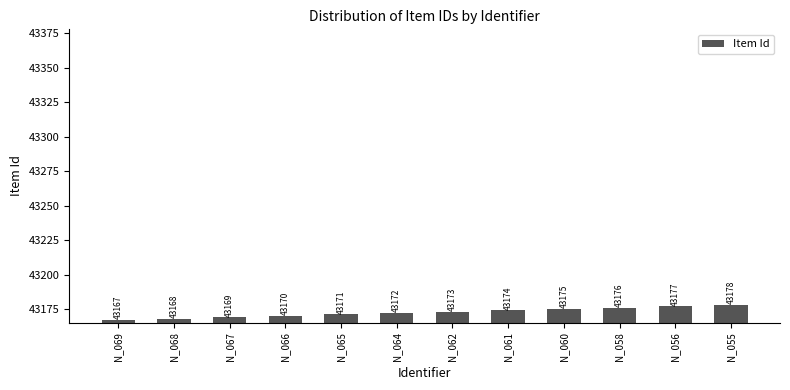

What is the sum of the values at N_069 and N_068?

86335